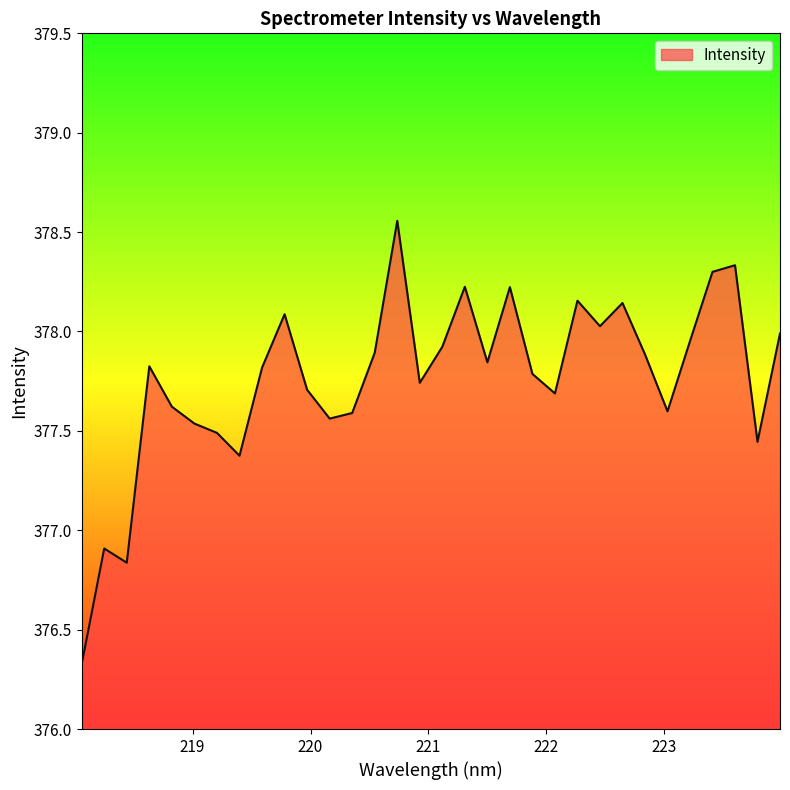

Does the chart have visible grid lines?

No